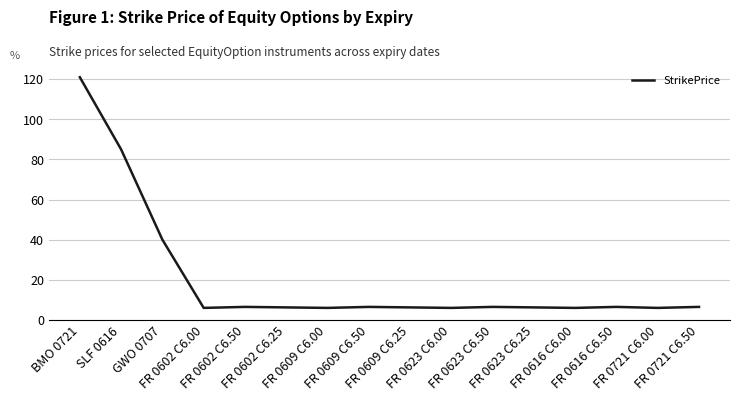

What is the minimum value shown in the chart?

6.0